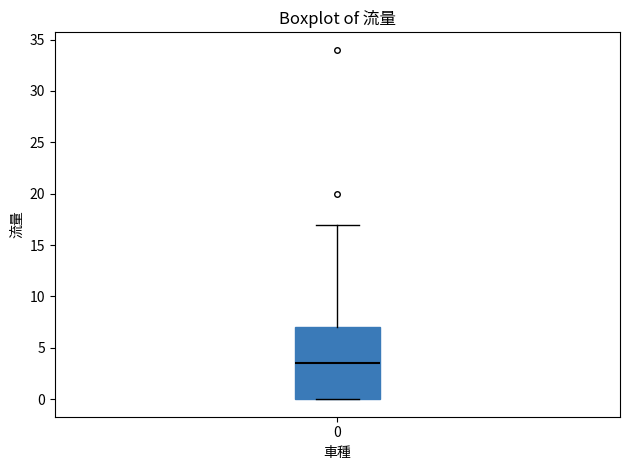

Transcribe this box plot: give where the median line is, the range the box spans, and where the two whiskers end, as read against the y-axis. The values are not printed on the chart, so give them approximately, as read against the axis.

median 3.5, box 0.0 to 7.0, whiskers 0.0 to 17.0